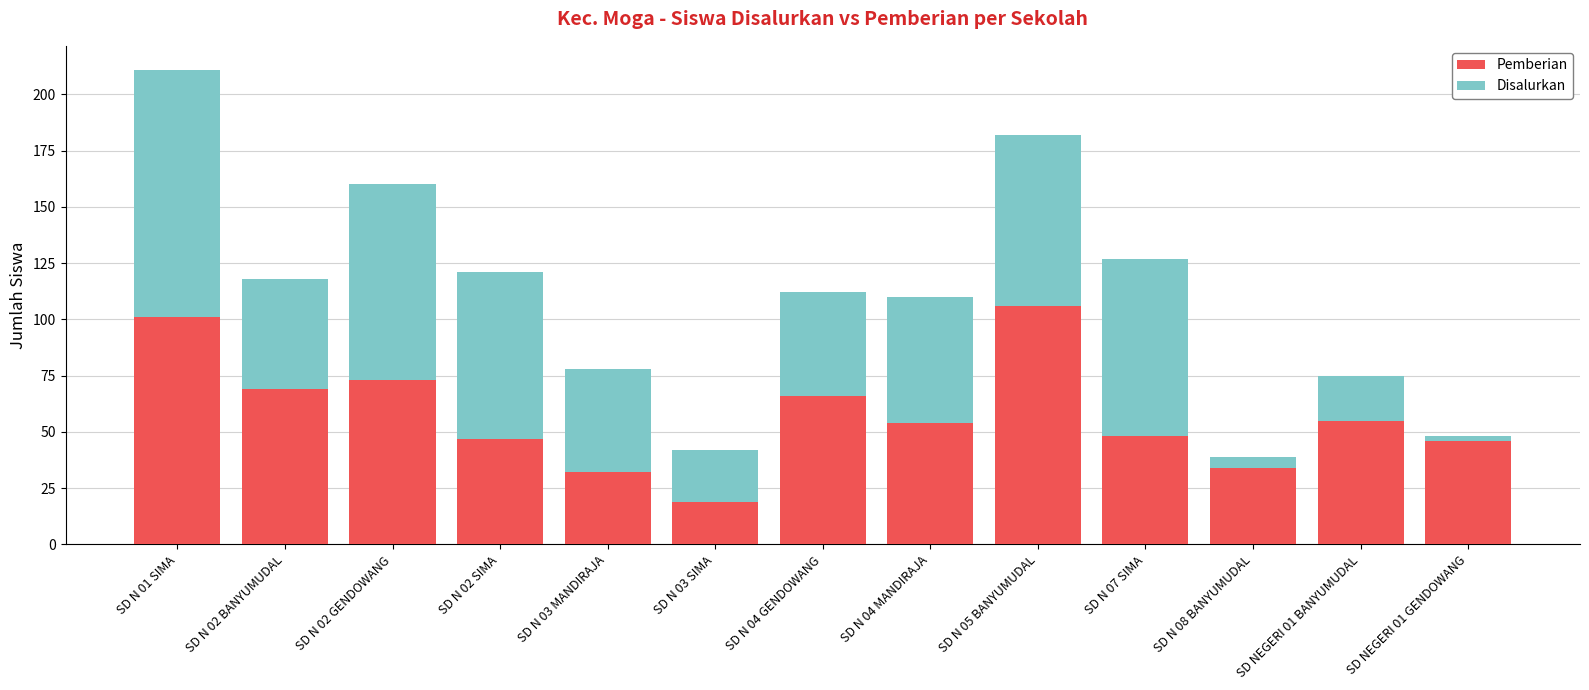

What is the average value of the Pemberian series?

58